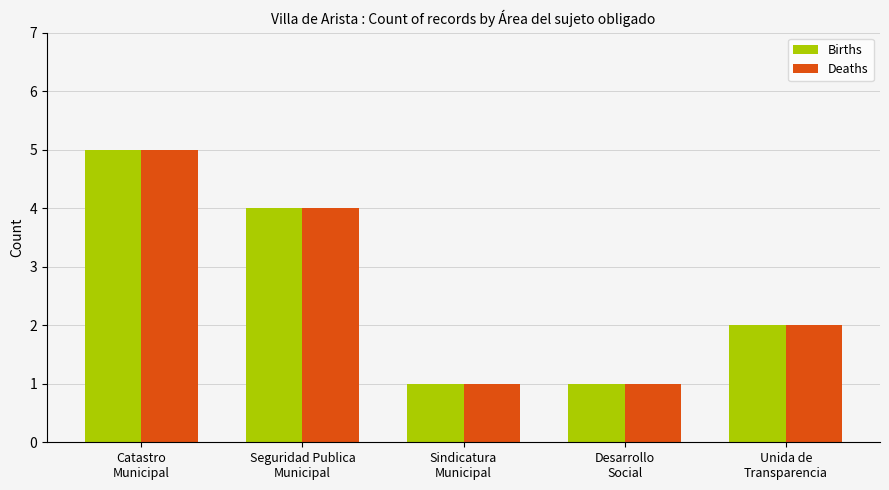

Reading left to right, what are all the values shown in this chart?

Births: Catastro
Municipal=5	Seguridad Publica
Municipal=4	Sindicatura
Municipal=1	Desarrollo
Social=1	Unida de
Transparencia=2
Deaths: Catastro
Municipal=5	Seguridad Publica
Municipal=4	Sindicatura
Municipal=1	Desarrollo
Social=1	Unida de
Transparencia=2